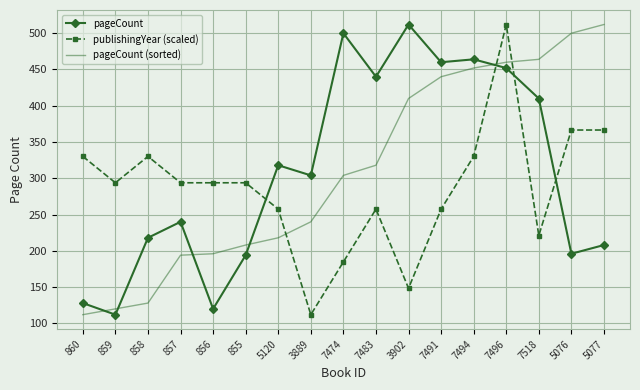

What is the lowest value of the pageCount (sorted) series?

112.0